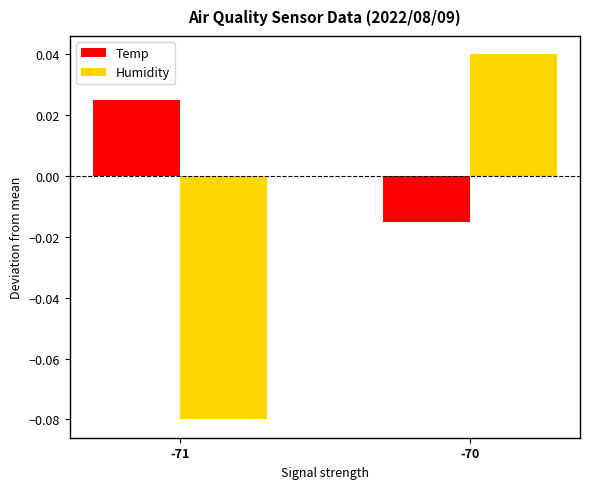

Rank the series at -70 from highest to lowest value.

Humidity, Temp